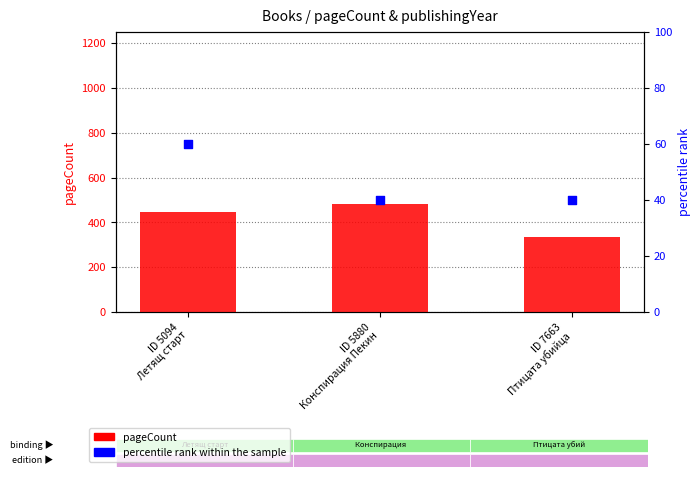

At which category is the sum across all series the highest?

ID 5880
Конспирация Пекин